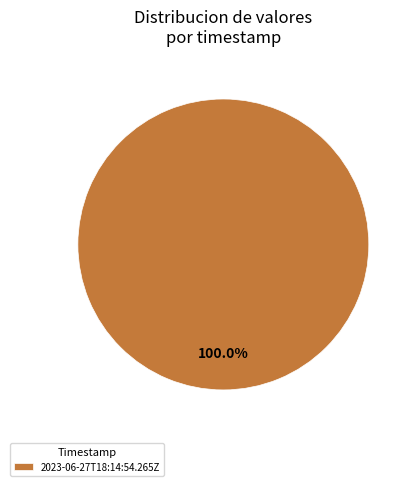

Rank the categories by value from lowest to highest.

2023-06-27T18:14:54.265Z